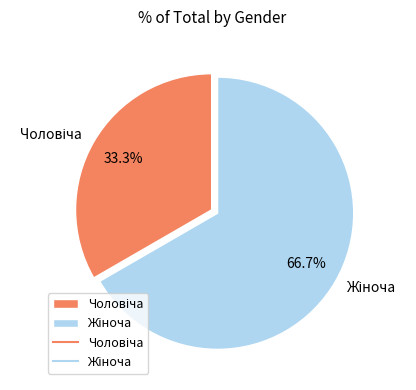

Is there a majority slice in this chart?

Yes